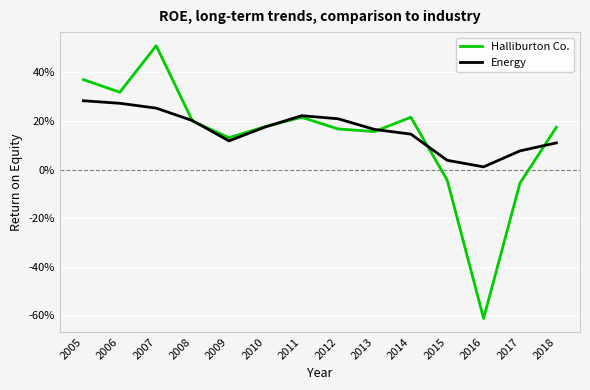

Which category has the lowest value across all series?

2016